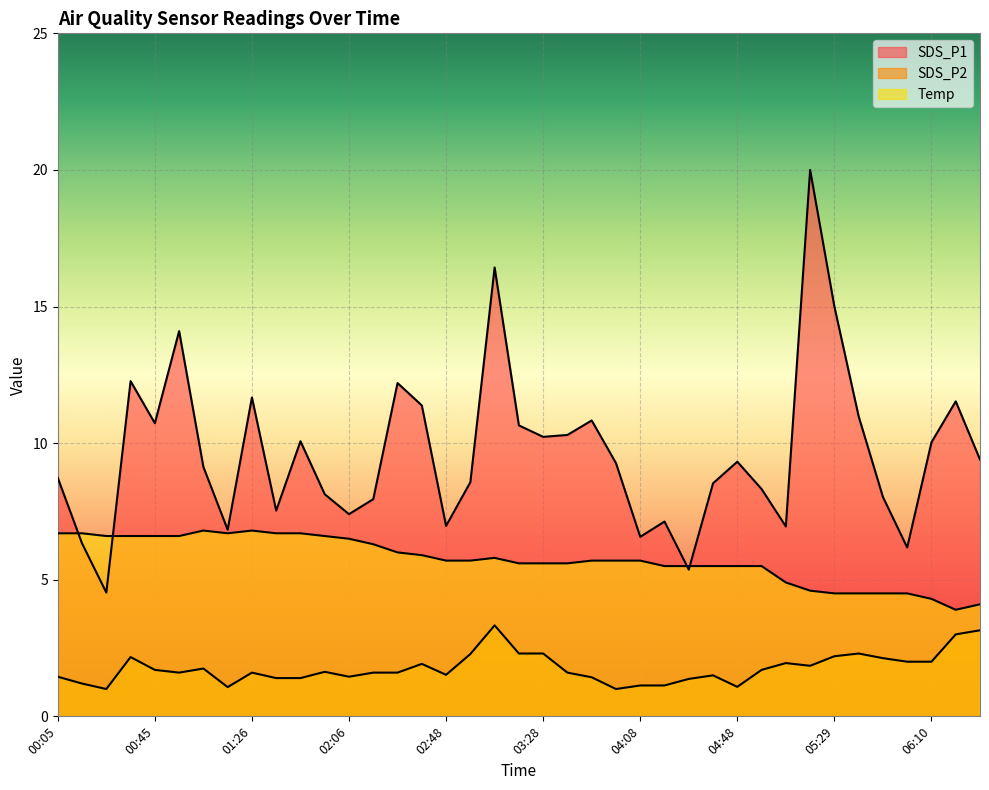

List the labels in order of SDS_P1 value, largest first.

05:19, 03:08, 05:29, 00:55, 00:35, 02:27, 01:26, 06:20, 02:38, 05:40, 03:48, 00:45, 03:18, 03:38, 03:28, 01:46, 06:10, 06:30, 04:48, 03:58, 01:05, 00:05, 02:58, 04:38, 04:59, 01:56, 05:50, 02:16, 01:36, 02:06, 04:18, 02:48, 05:09, 01:16, 04:08, 00:15, 06:00, 04:28, 00:25